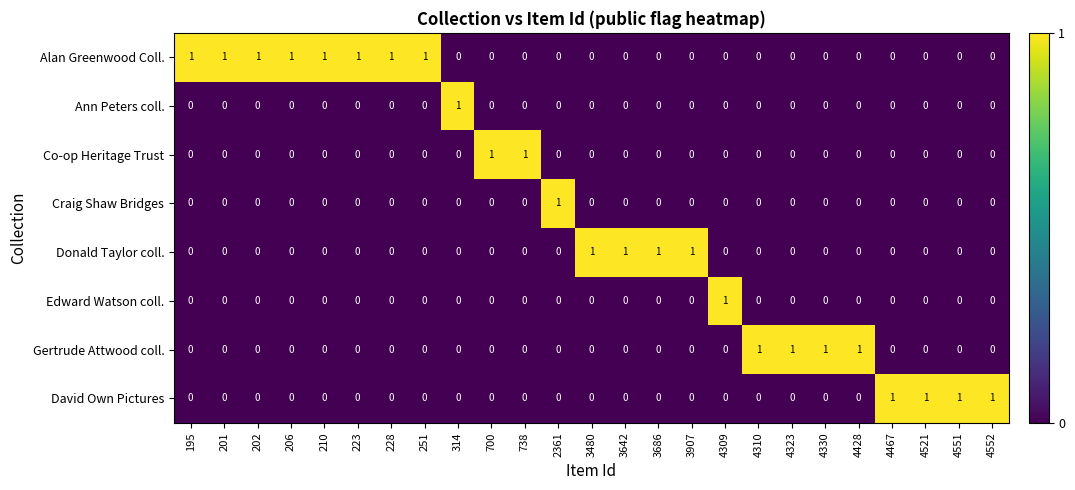

How many Edward Watson coll. values are between 0 and 1?

25